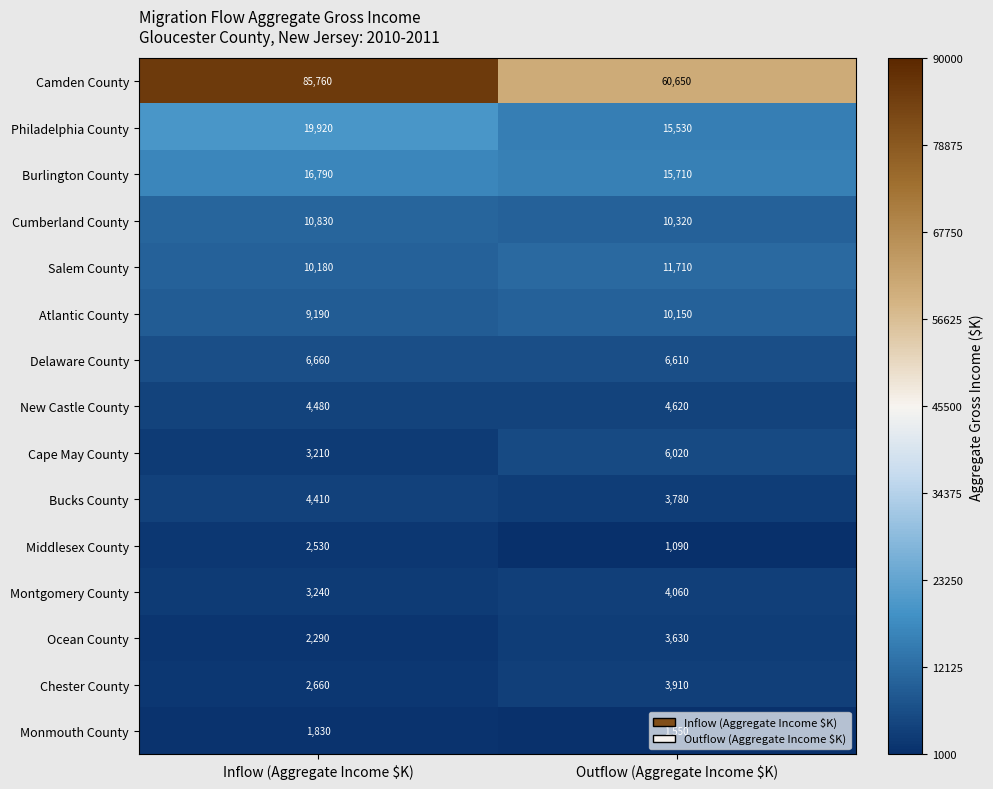

Which category has the lowest value across all series?

Outflow (Aggregate Income $K)